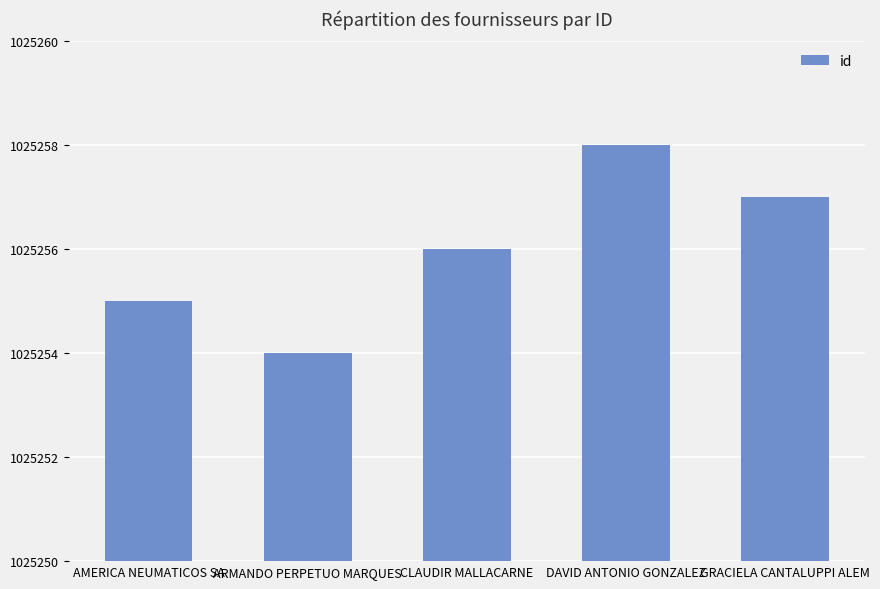

How many bars are there in total?

5